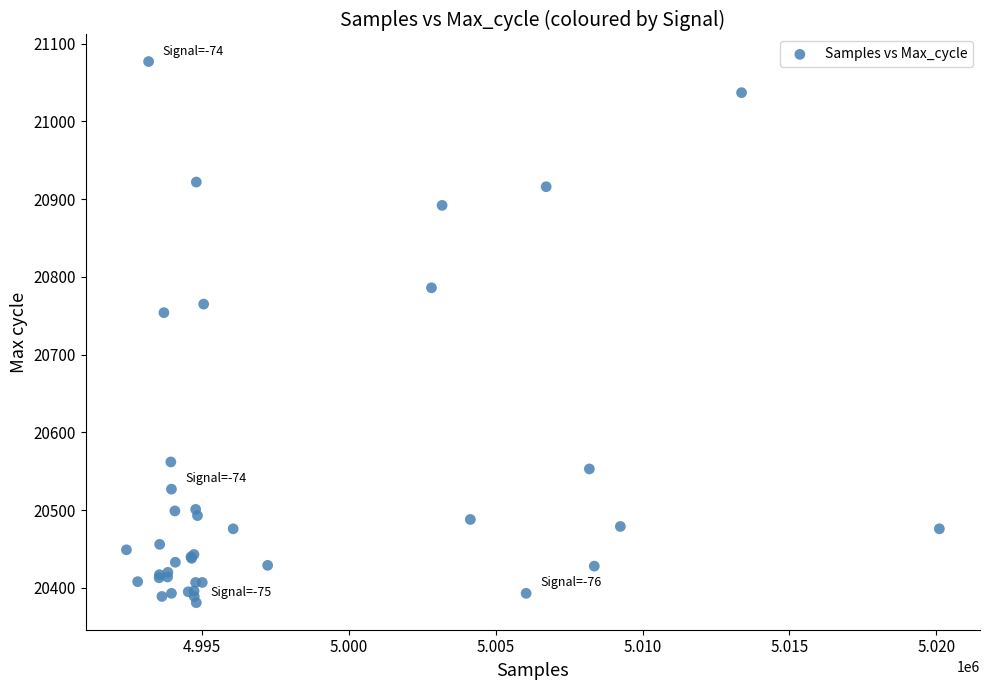

What Y value in the scatter plot is closest to 20729?

20754